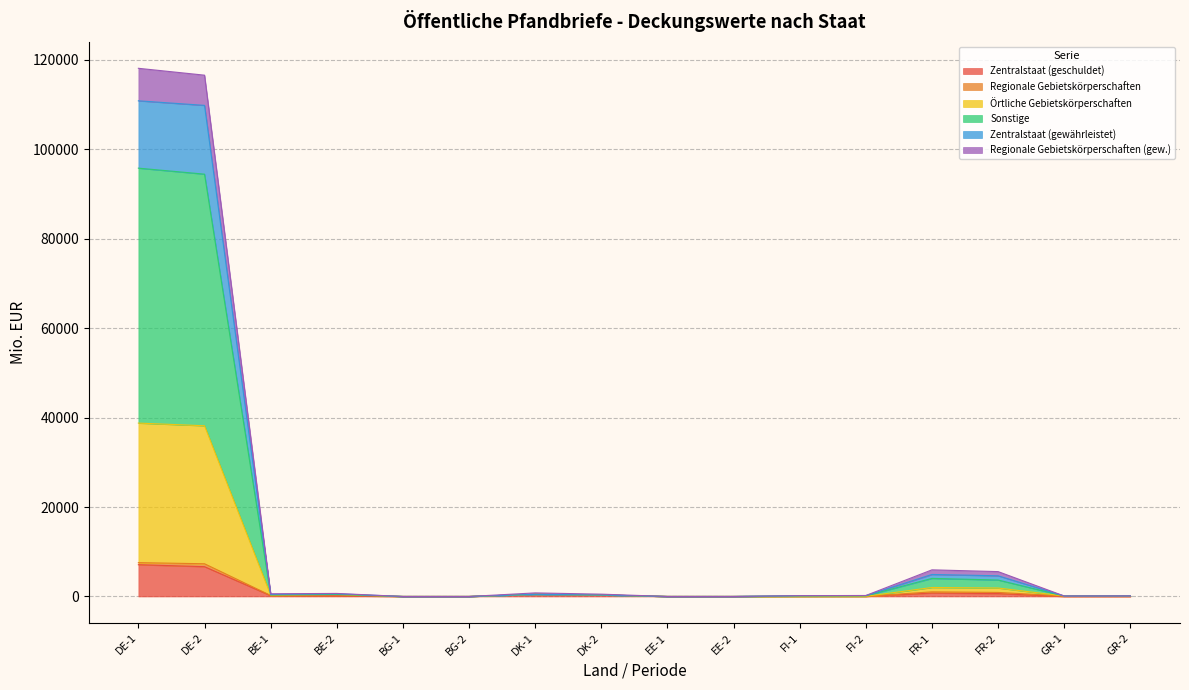

Which has a higher value, FR-2 or FR-1?

FR-1